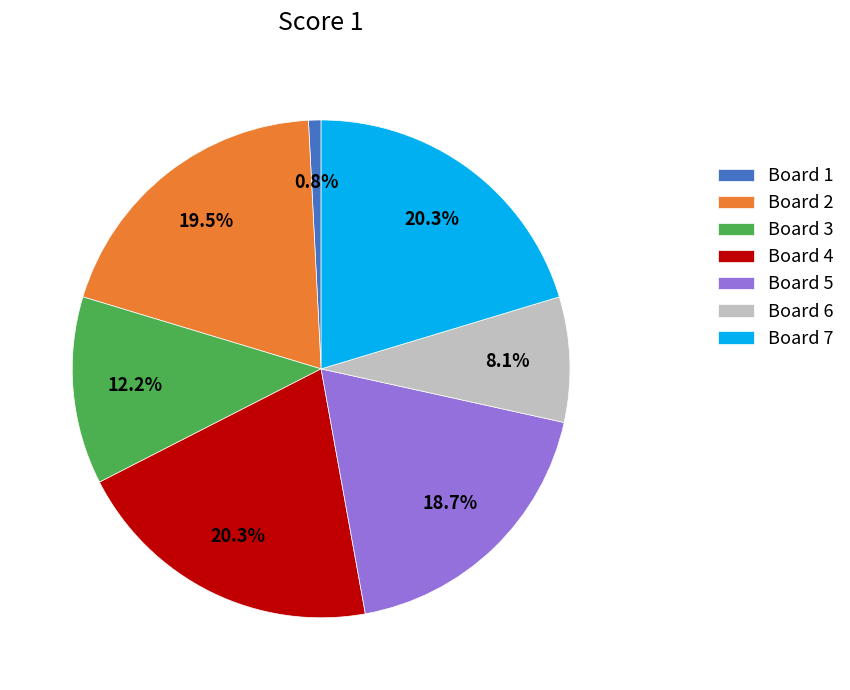

Does Board 2 account for over 50% of the chart?

No